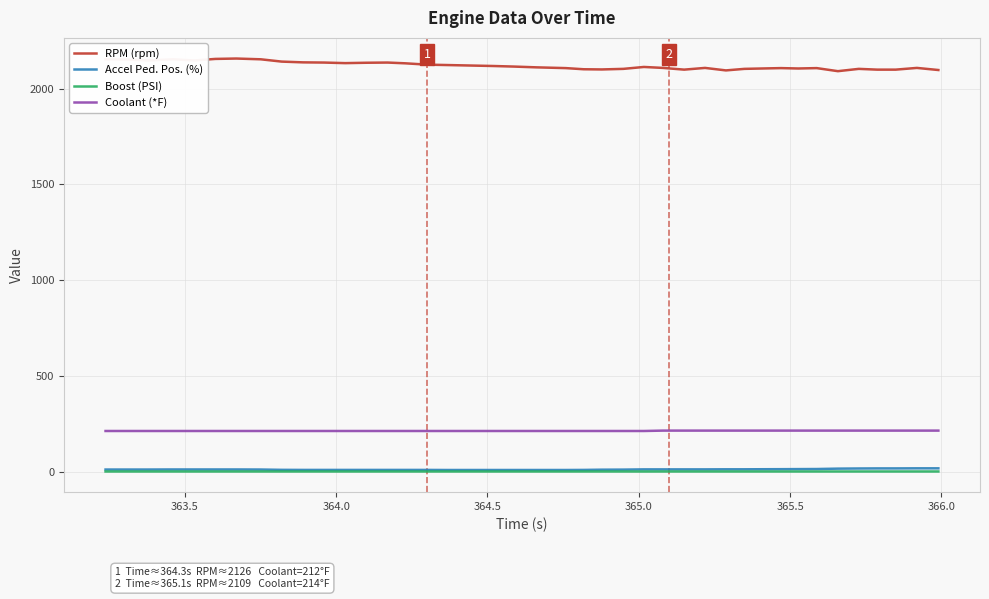

What is the minimum value for Coolant (*F)?

212.0